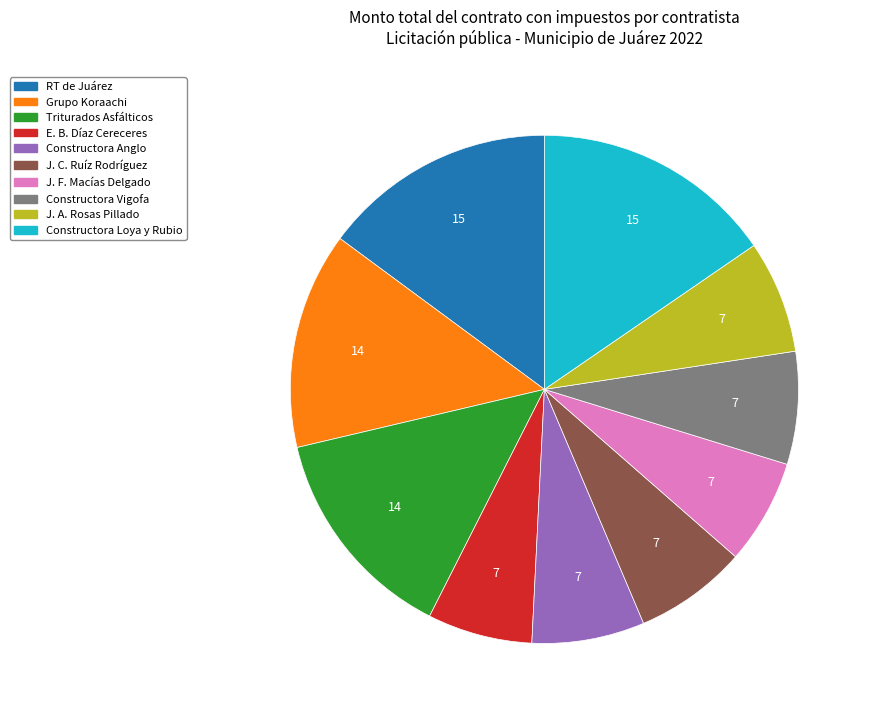

Is there any slice that represents more than half of the pie?

No